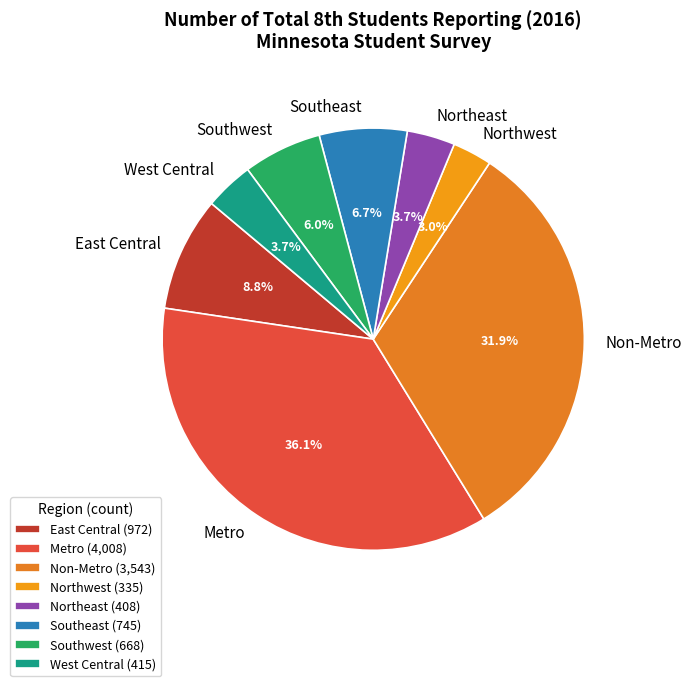

To the nearest percent, what is the difference between the Non-Metro and Southwest slice percentages?

26%